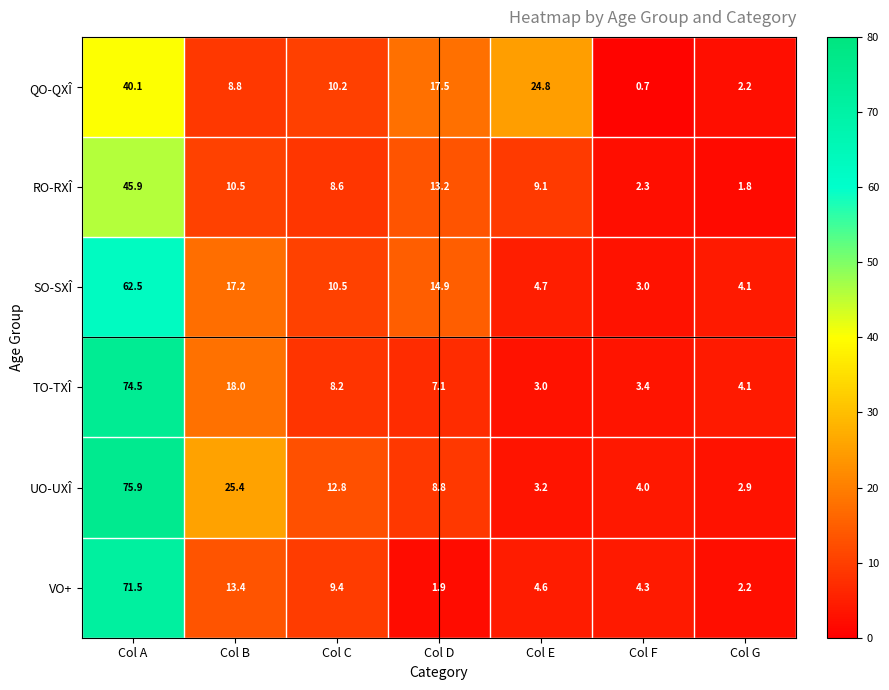

Between Col C and Col D, which series saw the biggest shift?

VO+